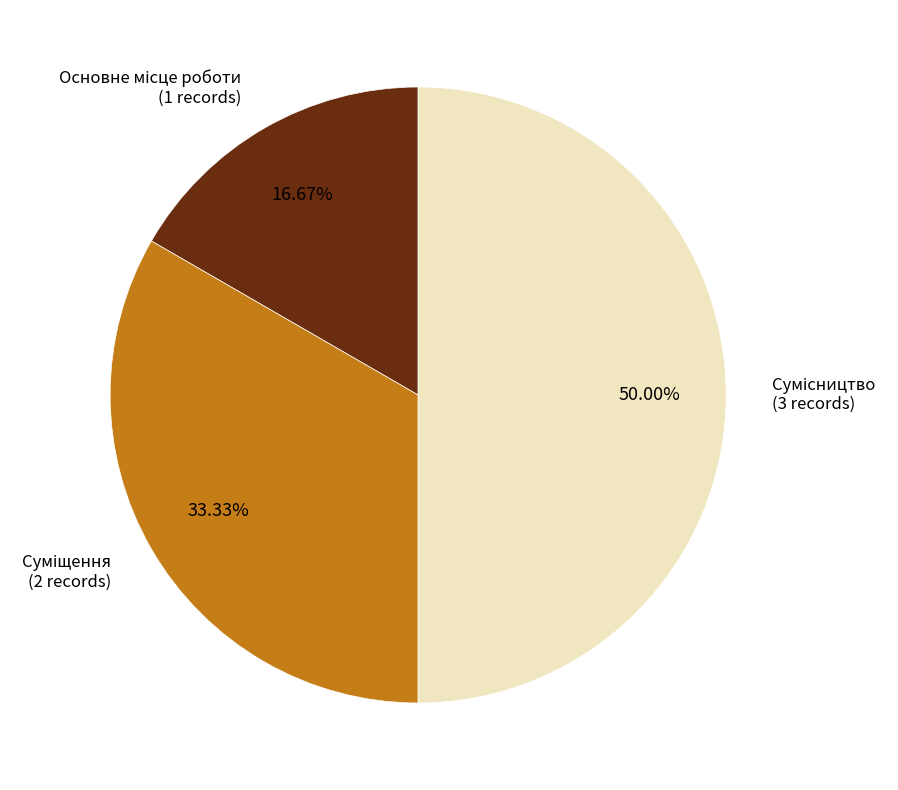

How many slices are in this pie chart?

3